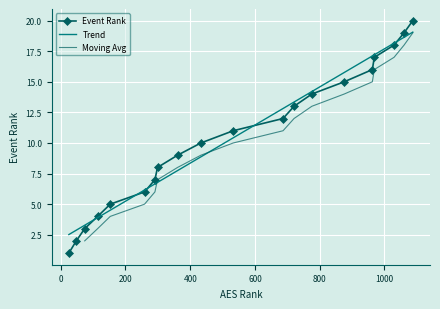

What is the minimum value shown in the chart?

1